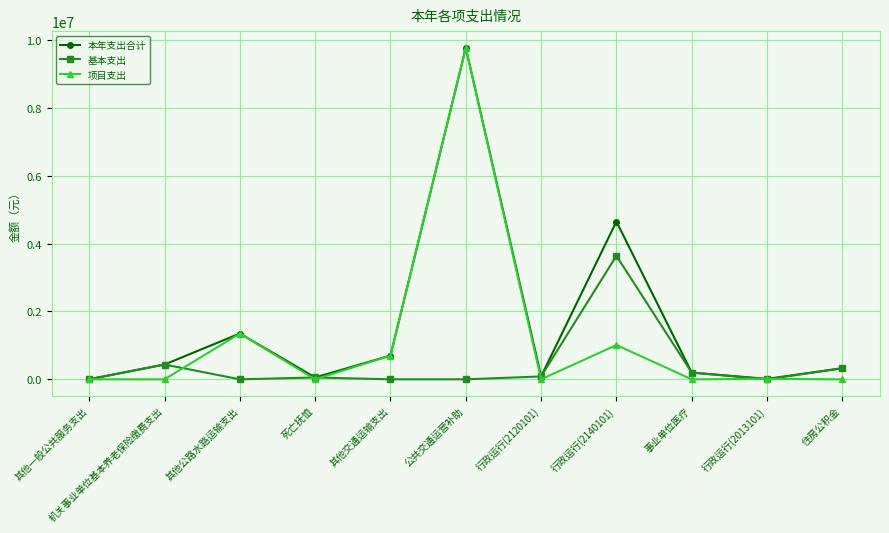

Does the chart have visible grid lines?

Yes